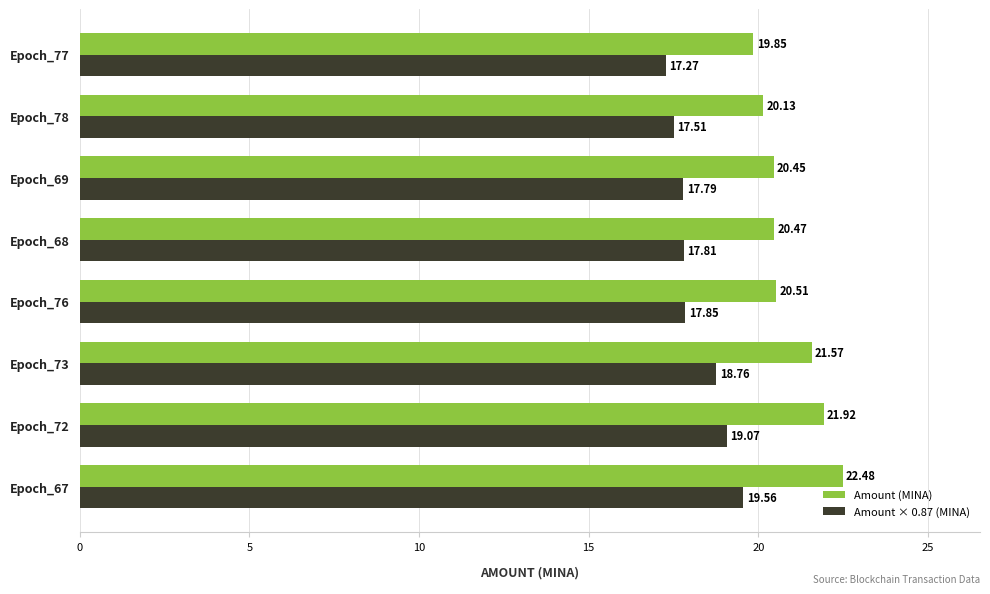

What is the spread (max minus min) of values at Epoch_77?

2.6